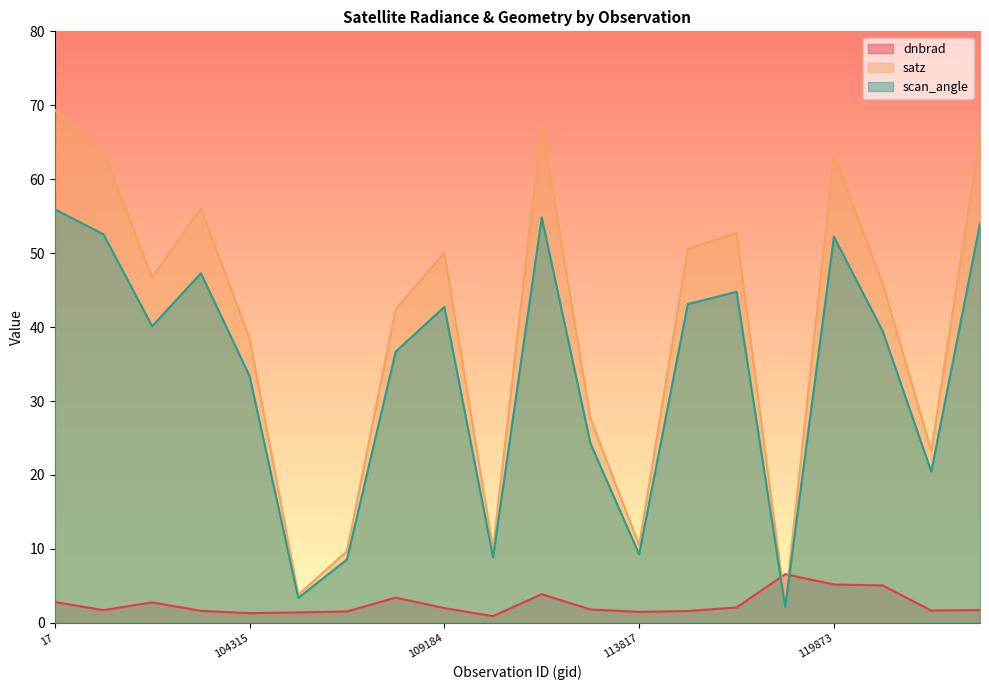

The value of scan_angle at 119873 is 52.2. True or false?

True